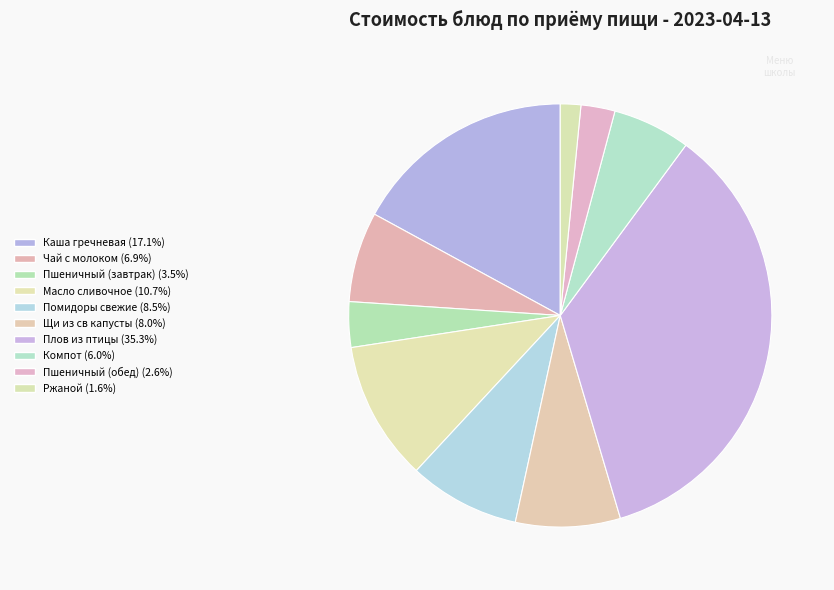

Which category has the biggest portion of the pie?

Плов из птицы